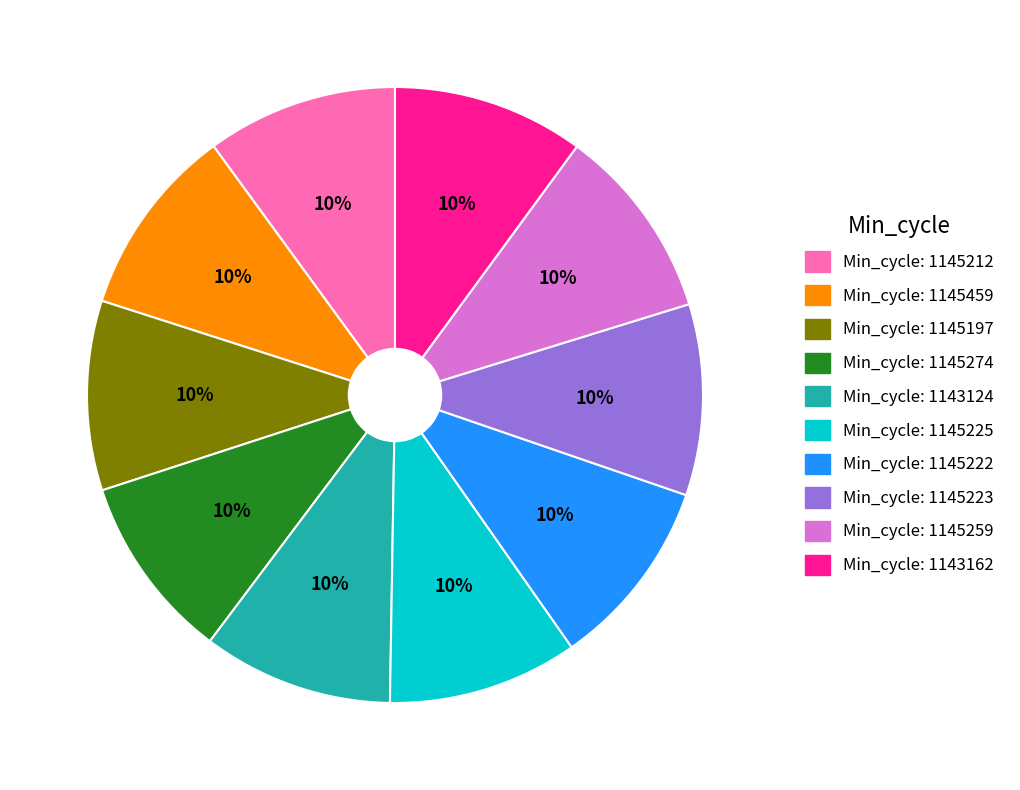

To the nearest percent, what is the average slice percentage?

10%